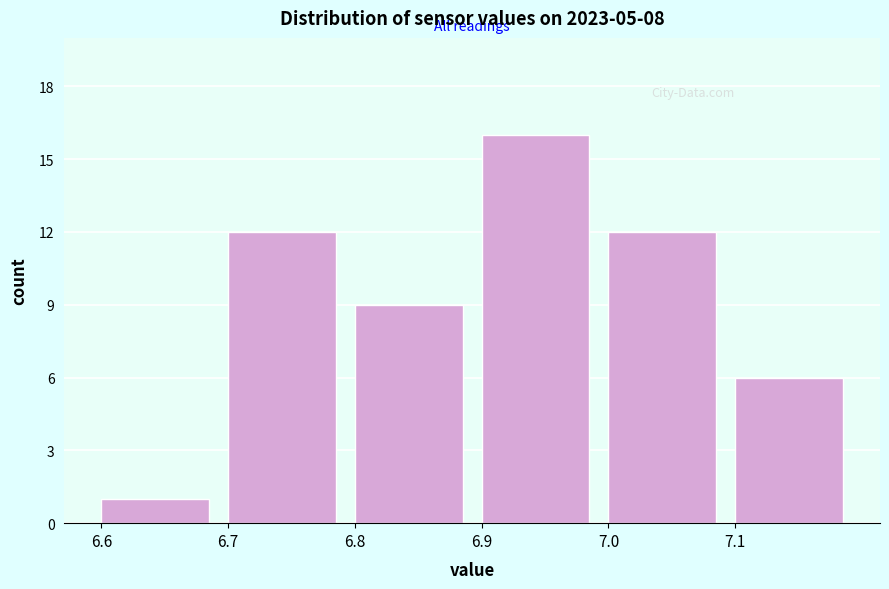

Reading left to right, what are all the values shown in this chart?

1	12	9	16	12	6